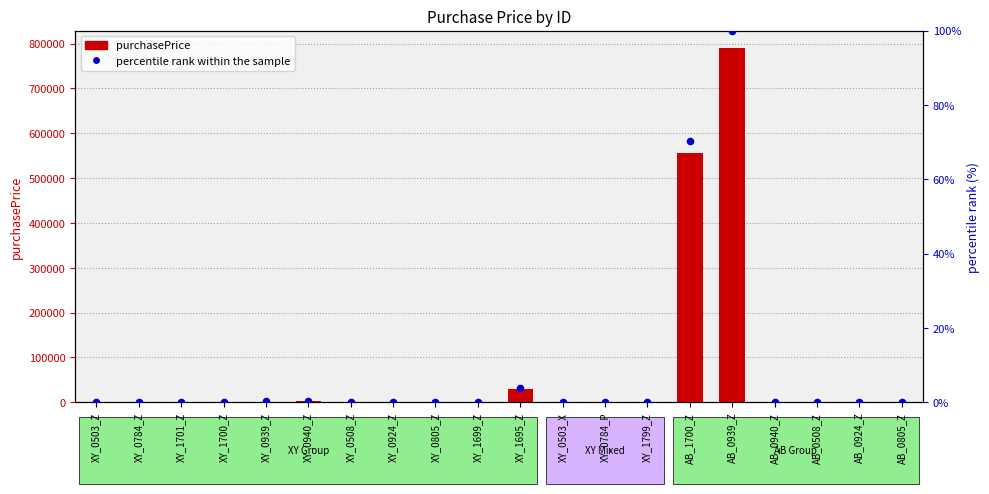

Is the value of percentile rank within the sample at XY_0784_Z greater than the value of purchasePrice at AB_0940_Z?

No